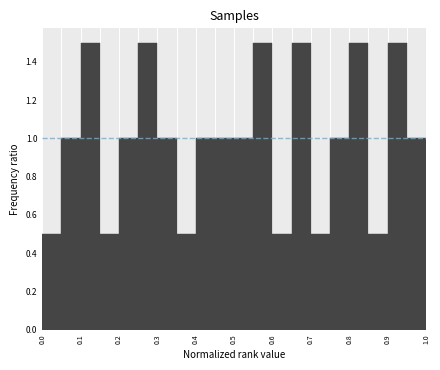

Reading left to right, transcribe this chart: for each bar, give the range it covers on the x-axis and its height. The values are not printed on the chart, so give them approximately, as read against the axis.

0.00 to 0.05: 0.5
0.05 to 0.10: 1.0
0.10 to 0.15: 1.5
0.15 to 0.20: 0.5
0.20 to 0.25: 1.0
0.25 to 0.30: 1.5
0.30 to 0.35: 1.0
0.35 to 0.40: 0.5
0.40 to 0.45: 1.0
0.45 to 0.50: 1.0
0.50 to 0.55: 1.0
0.55 to 0.60: 1.5
0.60 to 0.65: 0.5
0.65 to 0.70: 1.5
0.70 to 0.75: 0.5
0.75 to 0.80: 1.0
0.80 to 0.85: 1.5
0.85 to 0.90: 0.5
0.90 to 0.95: 1.5
0.95 to 1.00: 1.0